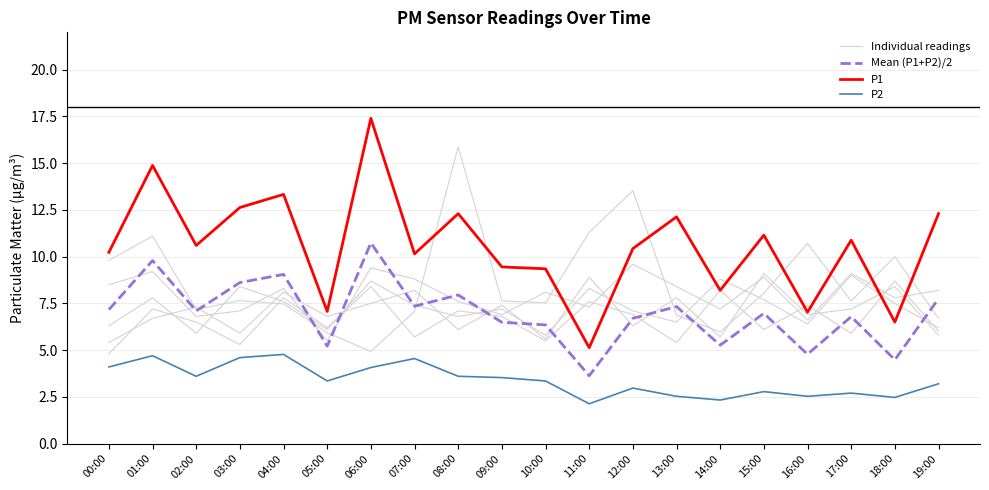

Does the chart have visible grid lines?

Yes